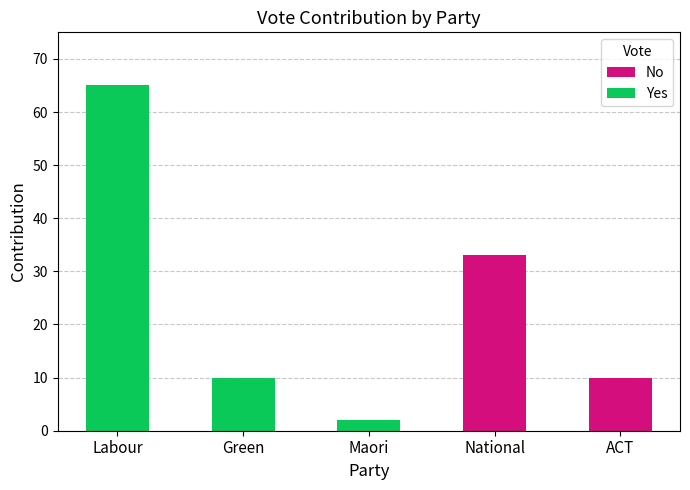

Are the bars grouped side by side (vs. stacked)?

No